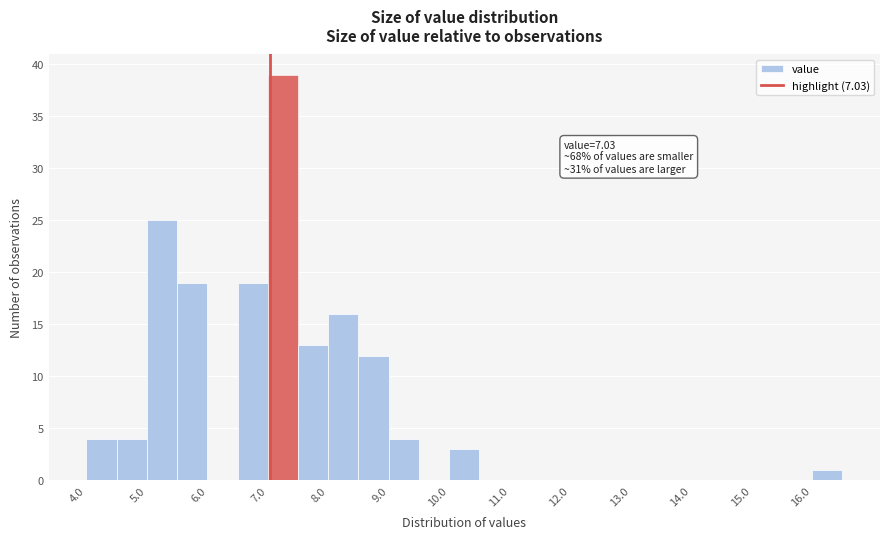

Which range on the x-axis has the tallest bar?

7.0 to 7.5